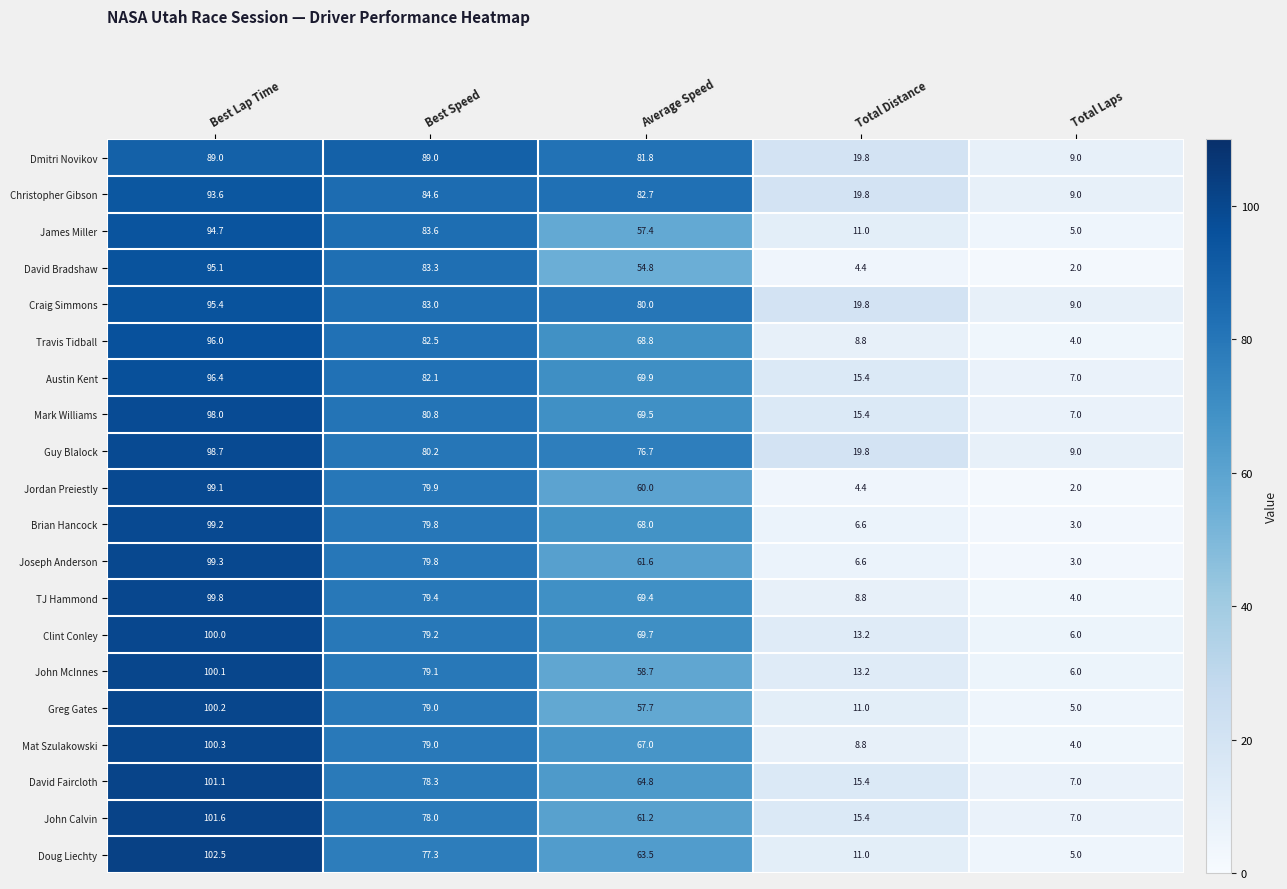

At which category is the sum across all series the highest?

Best Lap Time